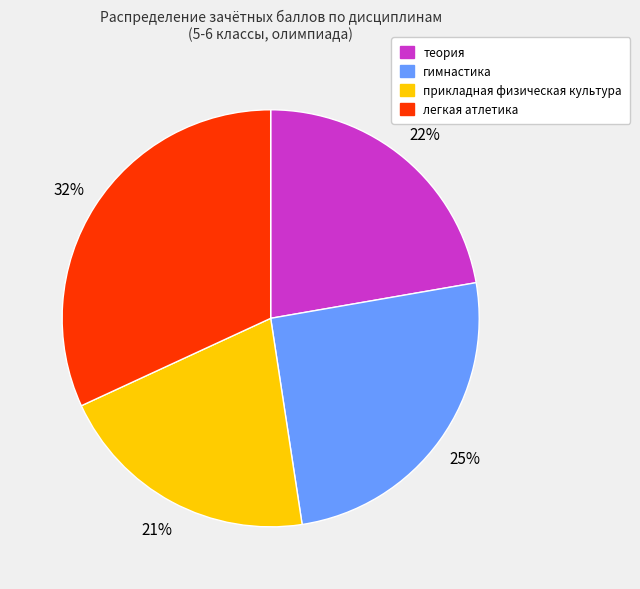

Which has a higher value, теория or прикладная физическая культура?

теория